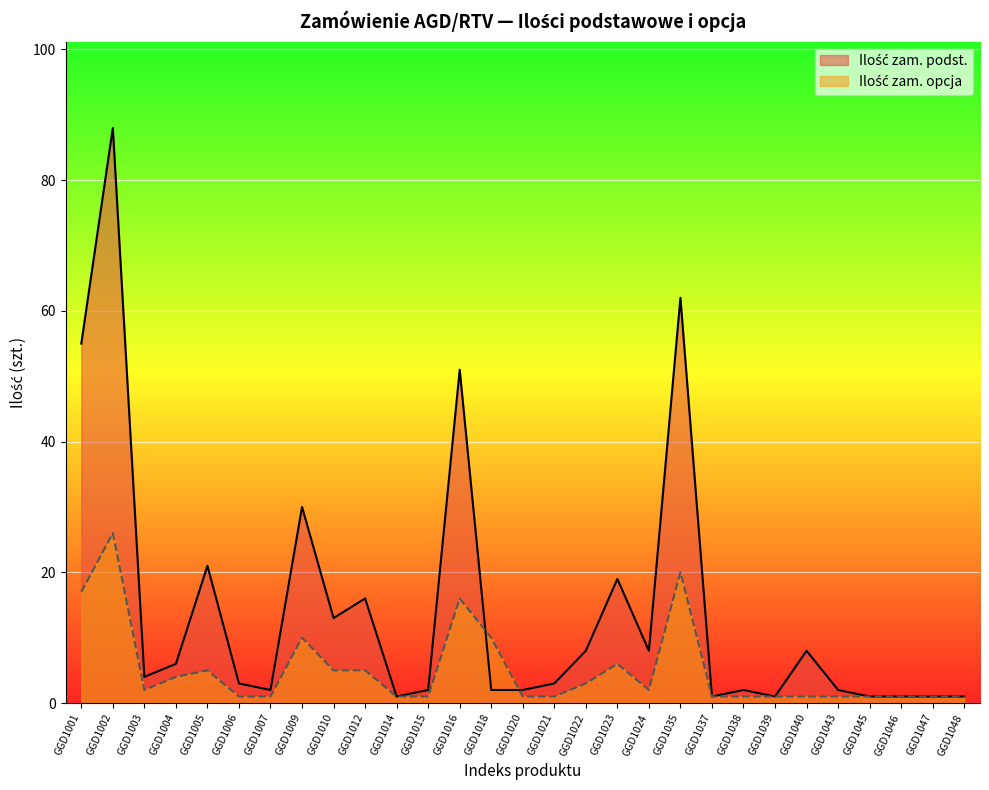

What is the value of the Ilość zam. podst. point at the 2nd from the left?

88